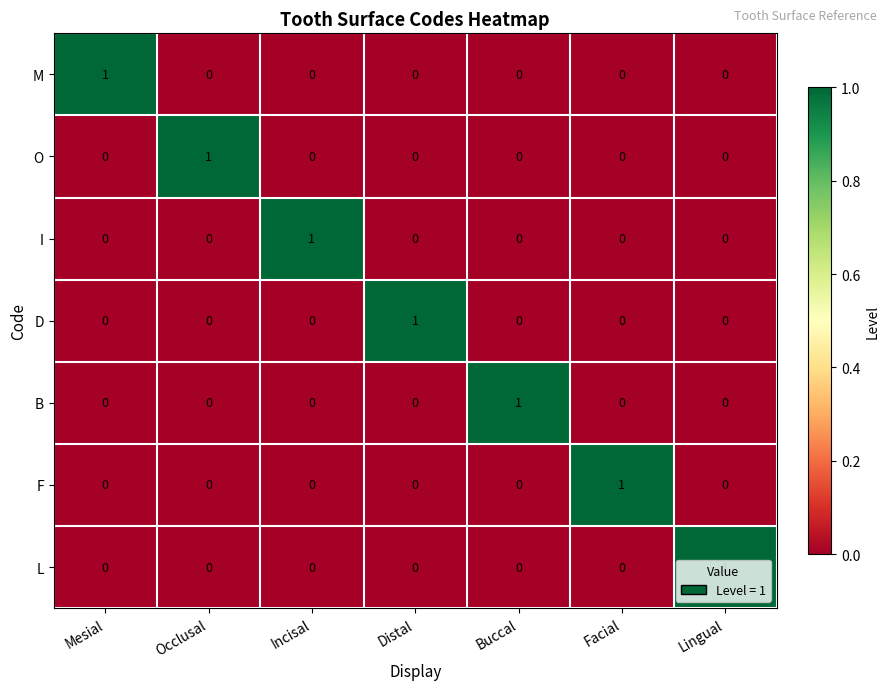

At how many categories does at least one series exceed 0?

7